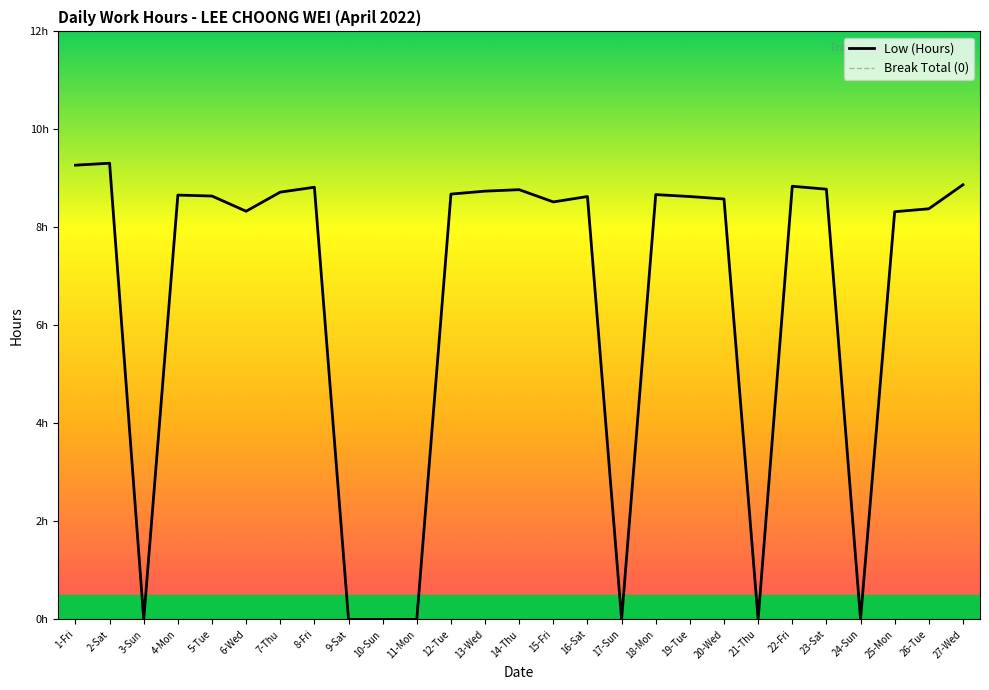

Reading left to right, what are all the values shown in this chart?

Low (Hours): 9.3	9.3	0.0	8.7	8.6	8.3	8.7	8.8	0.0	0.0	0.0	8.7	8.7	8.8	8.5	8.6	0.0	8.7	8.6	8.6	0.0	8.8	8.8	0.0	8.3	8.4	8.9
Break Total (0): 0.0	0.0	0.0	0.0	0.0	0.0	0.0	0.0	0.0	0.0	0.0	0.0	0.0	0.0	0.0	0.0	0.0	0.0	0.0	0.0	0.0	0.0	0.0	0.0	0.0	0.0	0.0